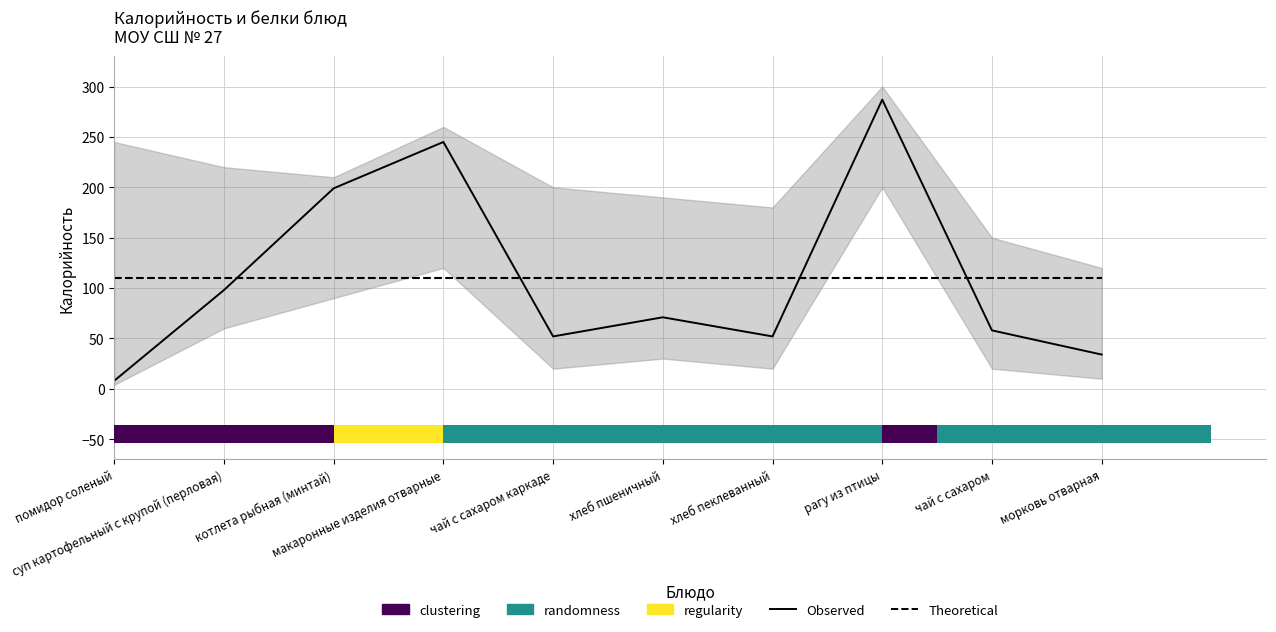

What is the difference between the highest and lowest values at суп картофельный с крупой (перловая)?

12